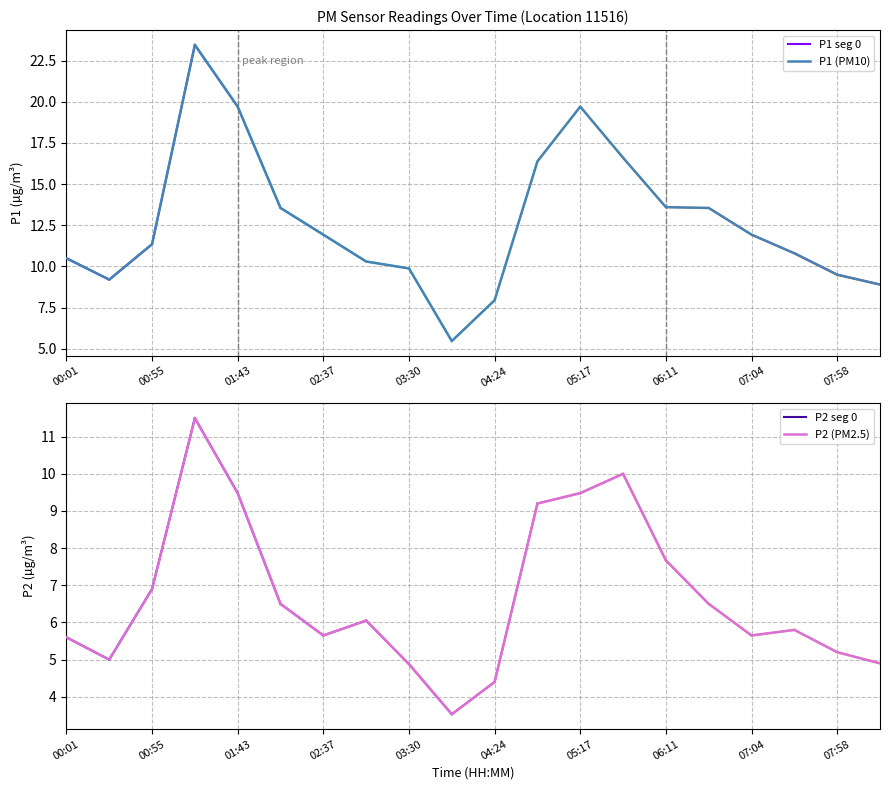

What is the maximum value for P2 (PM2.5)?

11.5